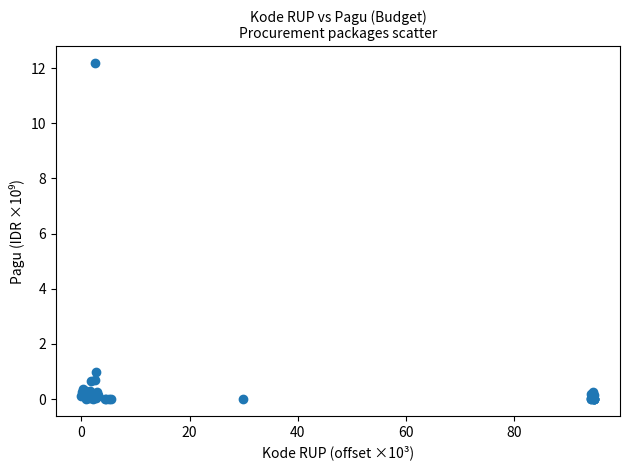

What Y value in the scatter plot is closest to 6?

1.0